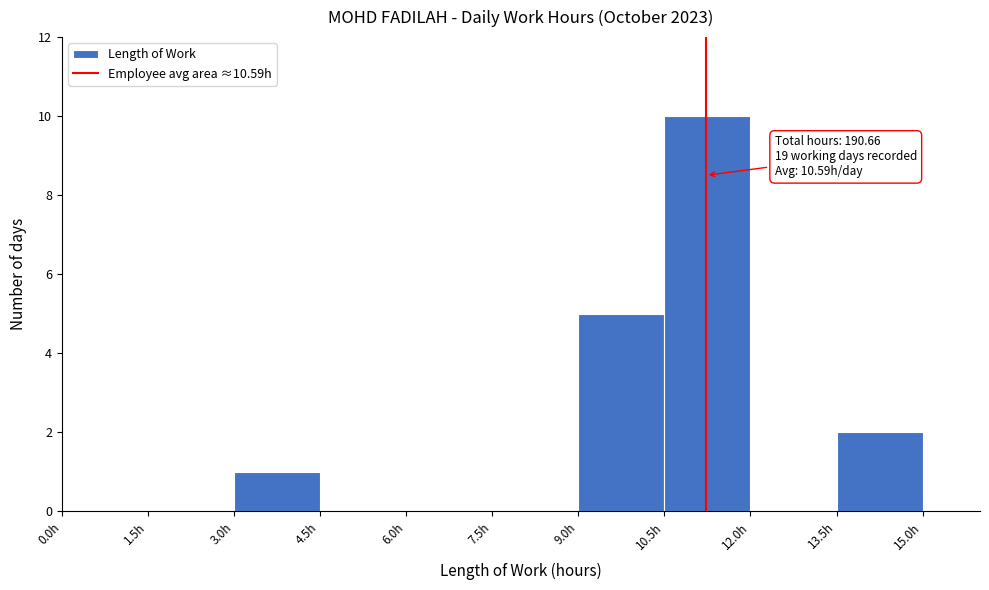

Over which range of the x-axis is the bar tallest?

10.5 to 12.0